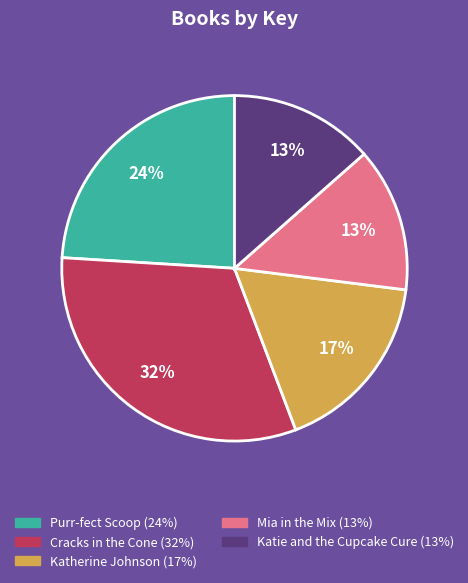

Which category has the biggest portion of the pie?

Cracks in the Cone